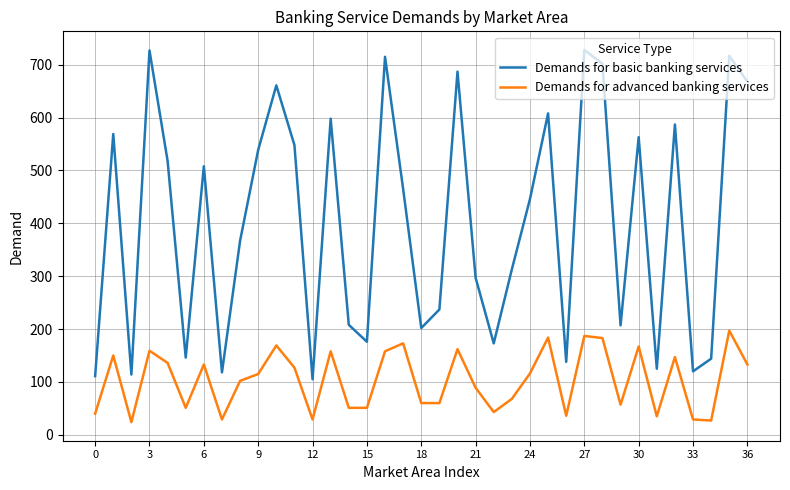

List the series in order of their peak value, highest first.

Demands for basic banking services, Demands for advanced banking services